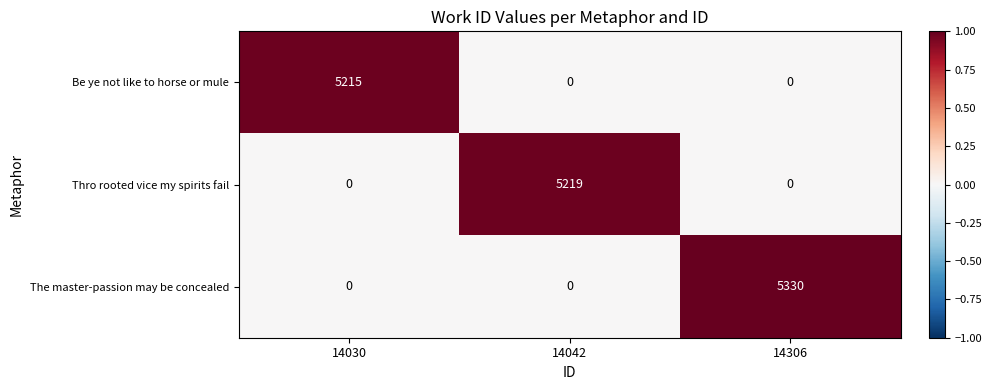

The Be ye not like to horse or mule series shows 1795 at 14306. True or false?

False